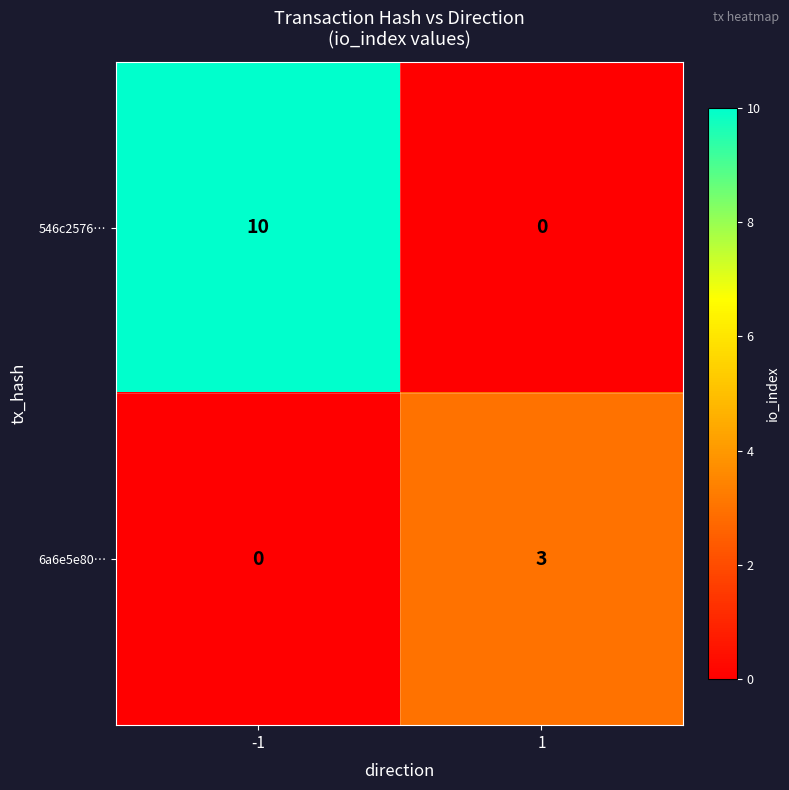

Is it true that 6a6e5e80… equals 3 at 1?

True